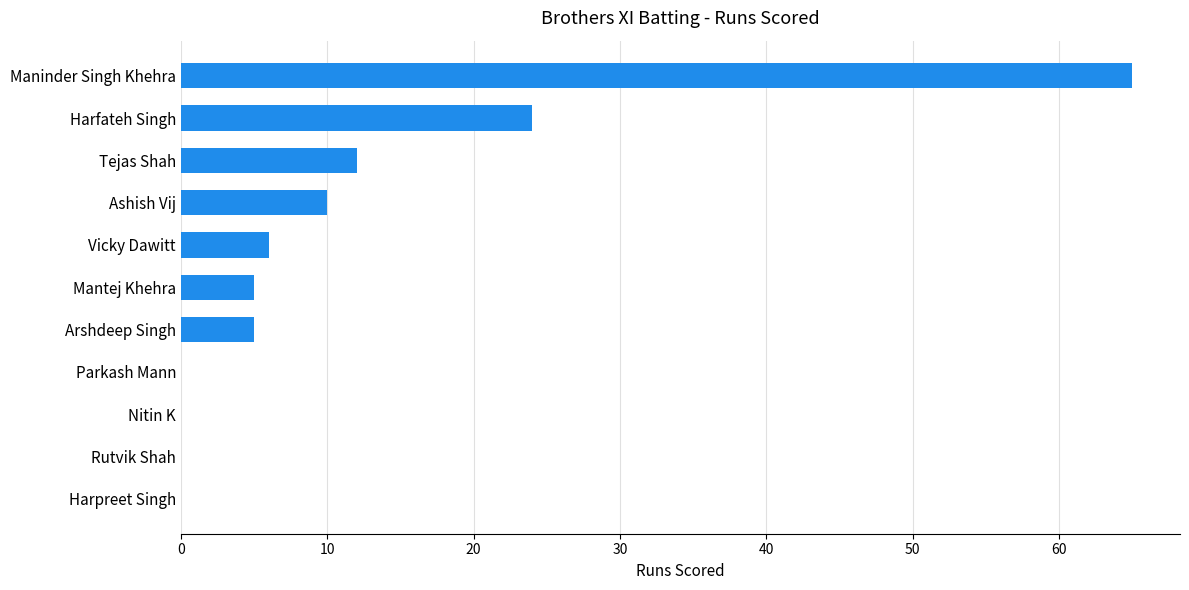

The chart shows a value of -35 at Rutvik Shah. True or false?

False